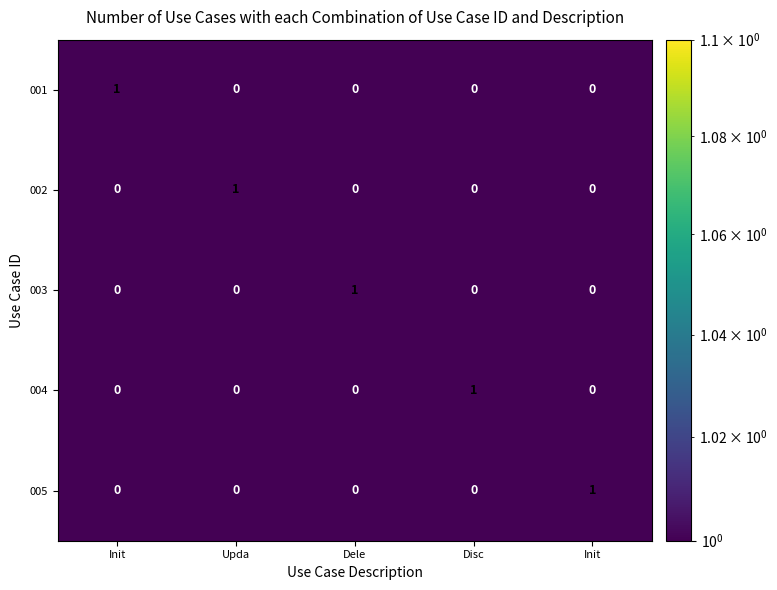

How many data points does each series have?

5